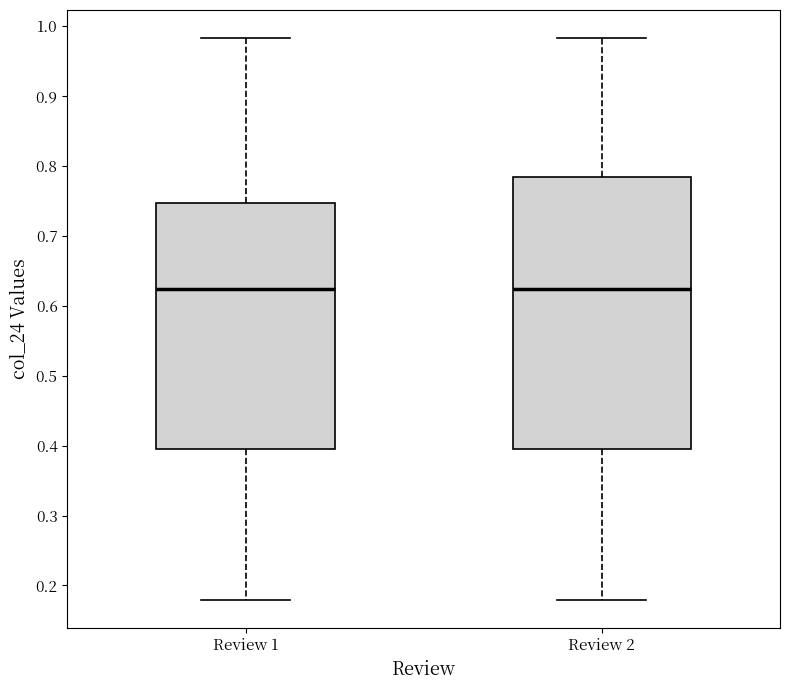

Reading left to right, transcribe this box plot: for each box, give where its median line is, the range the box spans, and where its two whiskers end, as read against the y-axis. The values are not printed on the chart, so give them approximately, as read against the axis.

Review 1: median 0.62, box 0.40 to 0.75, whiskers 0.18 to 0.98
Review 2: median 0.62, box 0.40 to 0.78, whiskers 0.18 to 0.98